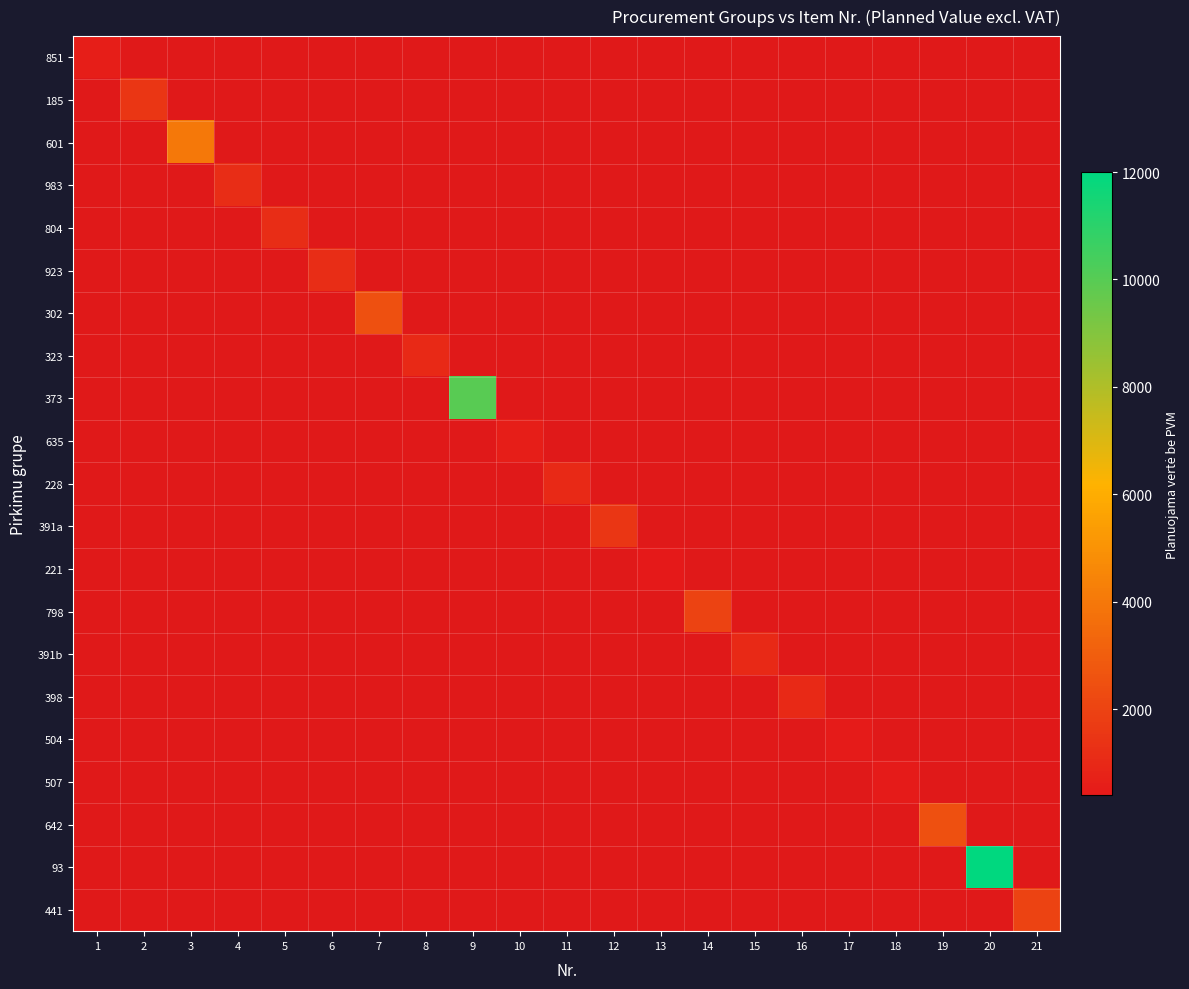

Reading left to right, extract all data points from this chart.

851: 600	0	0	0	0	0	0	0	0	0	0	0	0	0	0	0	0	0	0	0	0
185: 0	1500	0	0	0	0	0	0	0	0	0	0	0	0	0	0	0	0	0	0	0
601: 0	0	4000	0	0	0	0	0	0	0	0	0	0	0	0	0	0	0	0	0	0
983: 0	0	0	1200	0	0	0	0	0	0	0	0	0	0	0	0	0	0	0	0	0
804: 0	0	0	0	1200	0	0	0	0	0	0	0	0	0	0	0	0	0	0	0	0
923: 0	0	0	0	0	1200	0	0	0	0	0	0	0	0	0	0	0	0	0	0	0
302: 0	0	0	0	0	0	2500	0	0	0	0	0	0	0	0	0	0	0	0	0	0
323: 0	0	0	0	0	0	0	1000	0	0	0	0	0	0	0	0	0	0	0	0	0
373: 0	0	0	0	0	0	0	0	10000	0	0	0	0	0	0	0	0	0	0	0	0
635: 0	0	0	0	0	0	0	0	0	600	0	0	0	0	0	0	0	0	0	0	0
228: 0	0	0	0	0	0	0	0	0	0	1000	0	0	0	0	0	0	0	0	0	0
391a: 0	0	0	0	0	0	0	0	0	0	0	1500	0	0	0	0	0	0	0	0	0
221: 0	0	0	0	0	0	0	0	0	0	0	0	400	0	0	0	0	0	0	0	0
798: 0	0	0	0	0	0	0	0	0	0	0	0	0	2000	0	0	0	0	0	0	0
391b: 0	0	0	0	0	0	0	0	0	0	0	0	0	0	1000	0	0	0	0	0	0
398: 0	0	0	0	0	0	0	0	0	0	0	0	0	0	0	1000	0	0	0	0	0
504: 0	0	0	0	0	0	0	0	0	0	0	0	0	0	0	0	500	0	0	0	0
507: 0	0	0	0	0	0	0	0	0	0	0	0	0	0	0	0	0	500	0	0	0
642: 0	0	0	0	0	0	0	0	0	0	0	0	0	0	0	0	0	0	2500	0	0
93: 0	0	0	0	0	0	0	0	0	0	0	0	0	0	0	0	0	0	0	12000	0
441: 0	0	0	0	0	0	0	0	0	0	0	0	0	0	0	0	0	0	0	0	2000